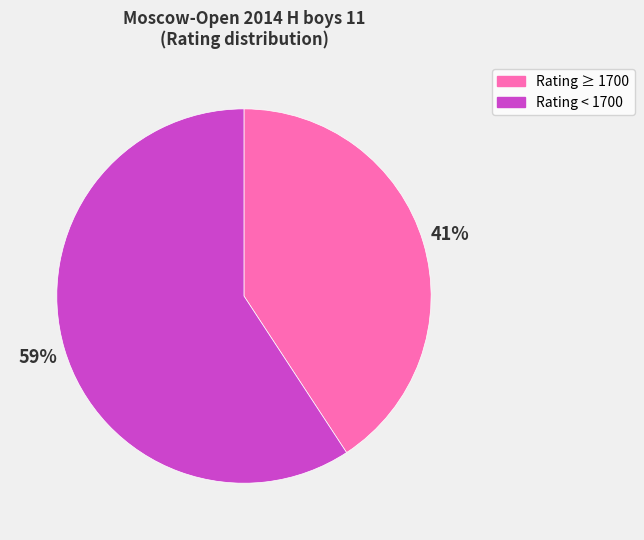

To the nearest percent, what is the average slice percentage?

50%